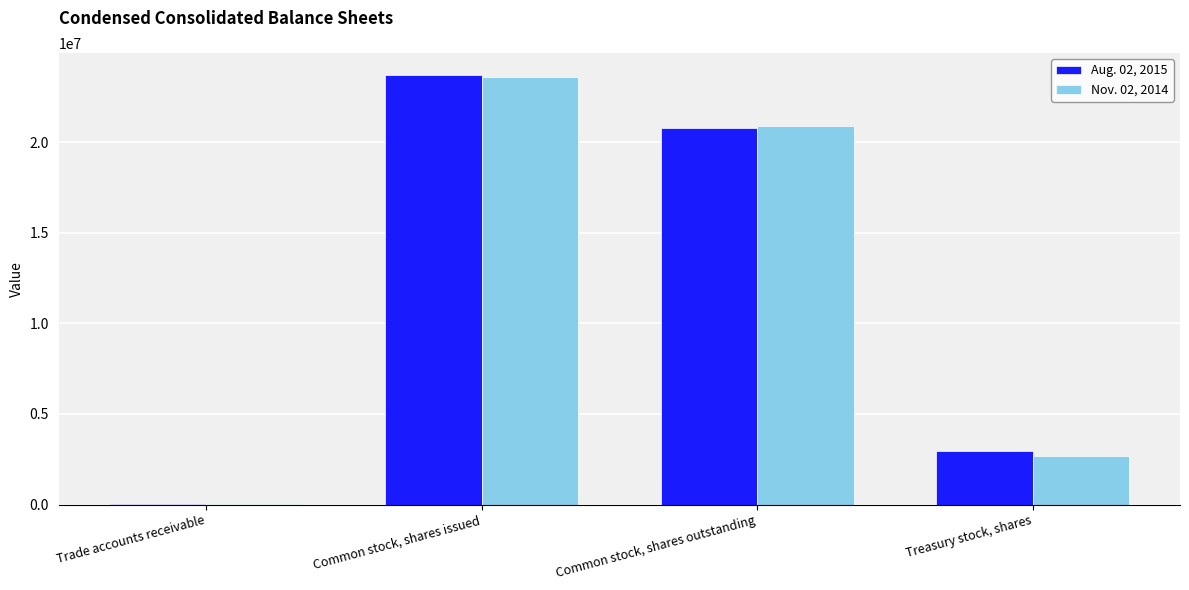

How many series are shown in this chart?

2